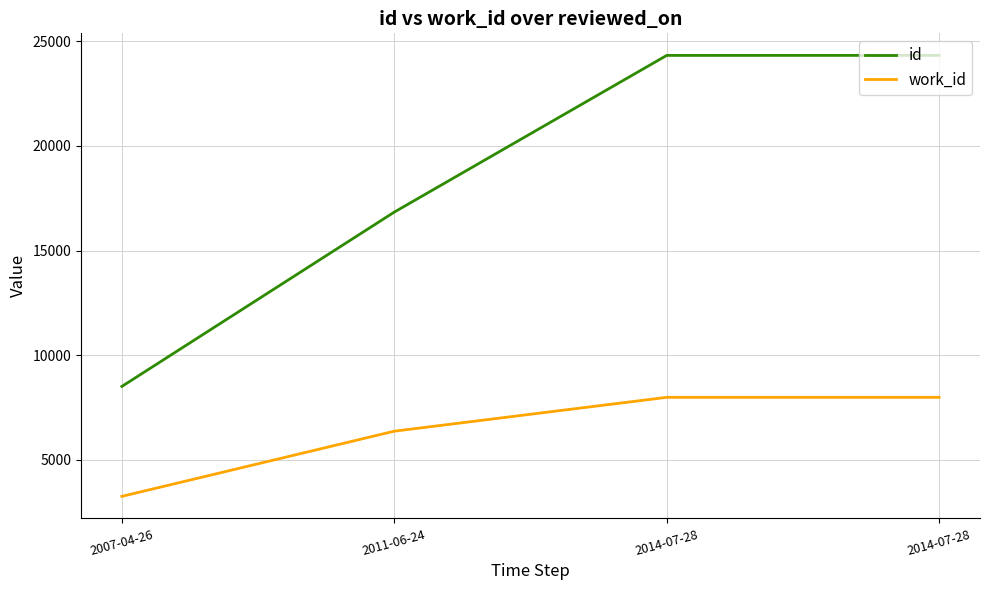

Is the value of id at 2014-07-28 greater than the value of work_id at 2007-04-26?

Yes